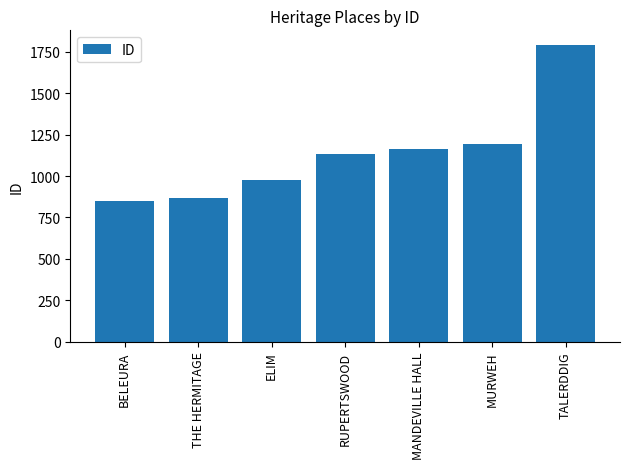

What is the difference between the second highest and second lowest values?

326